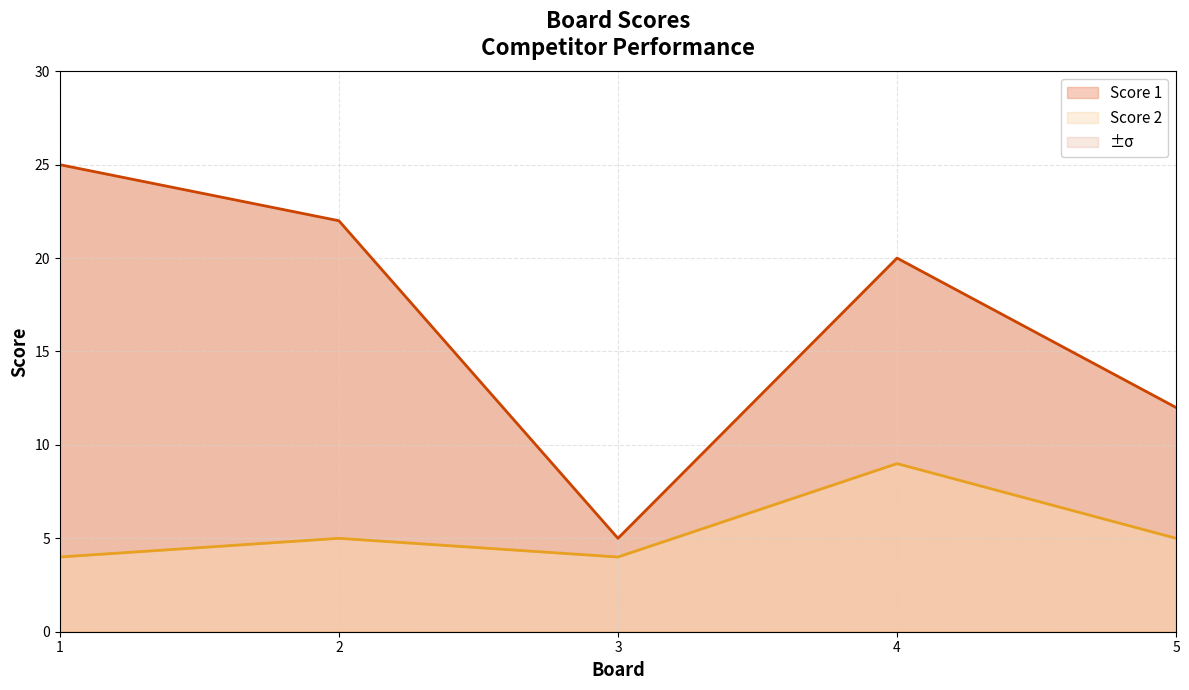

At which label does Score 2 first exceed 5?

4